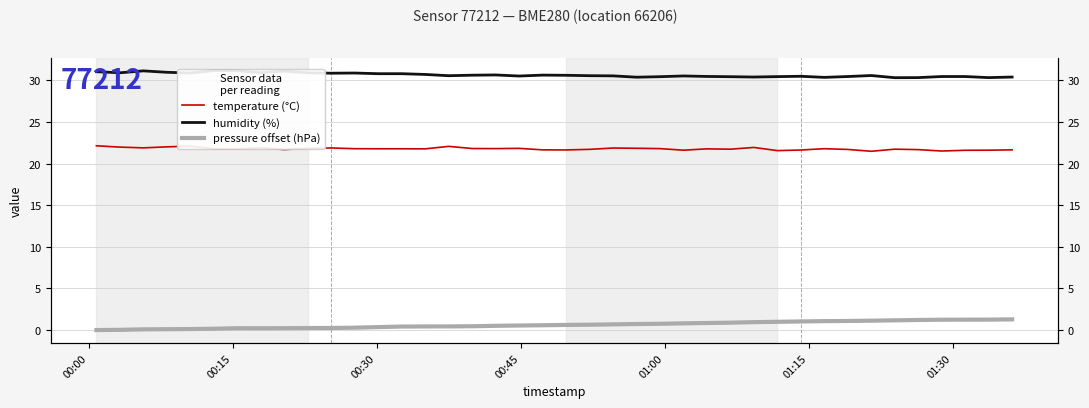

Does the chart display data point markers on the line(s)?

No